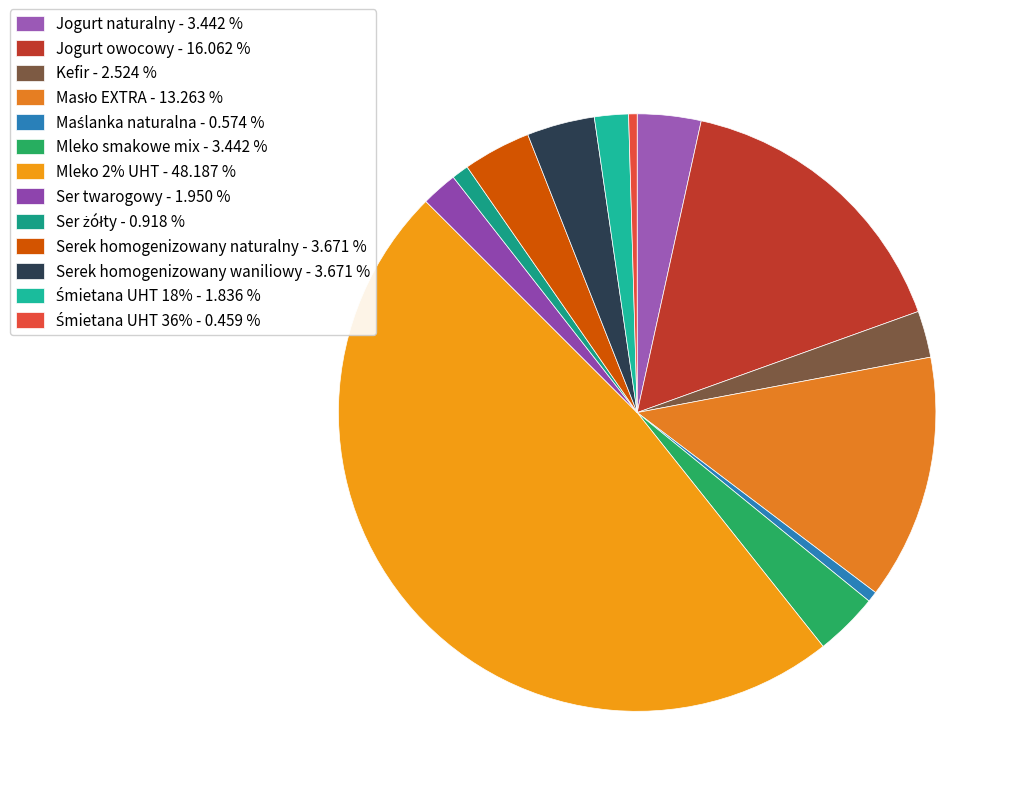

What is the ratio of the value at Serek homogenizowany waniliowy to the value at Jogurt naturalny?

1.1